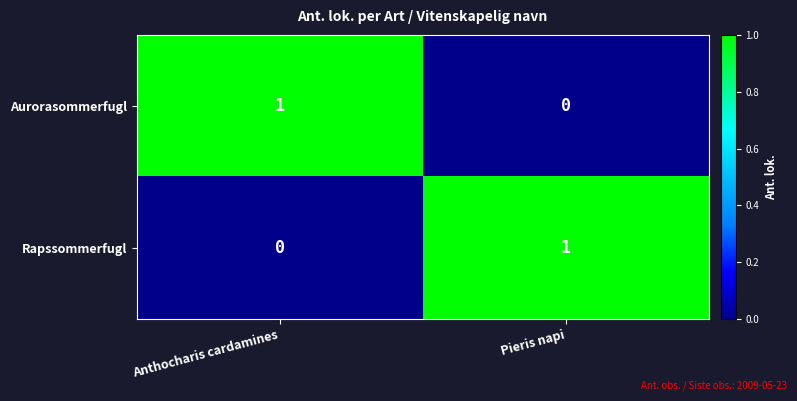

Which category has the highest value in the Rapssommerfugl series?

Pieris napi